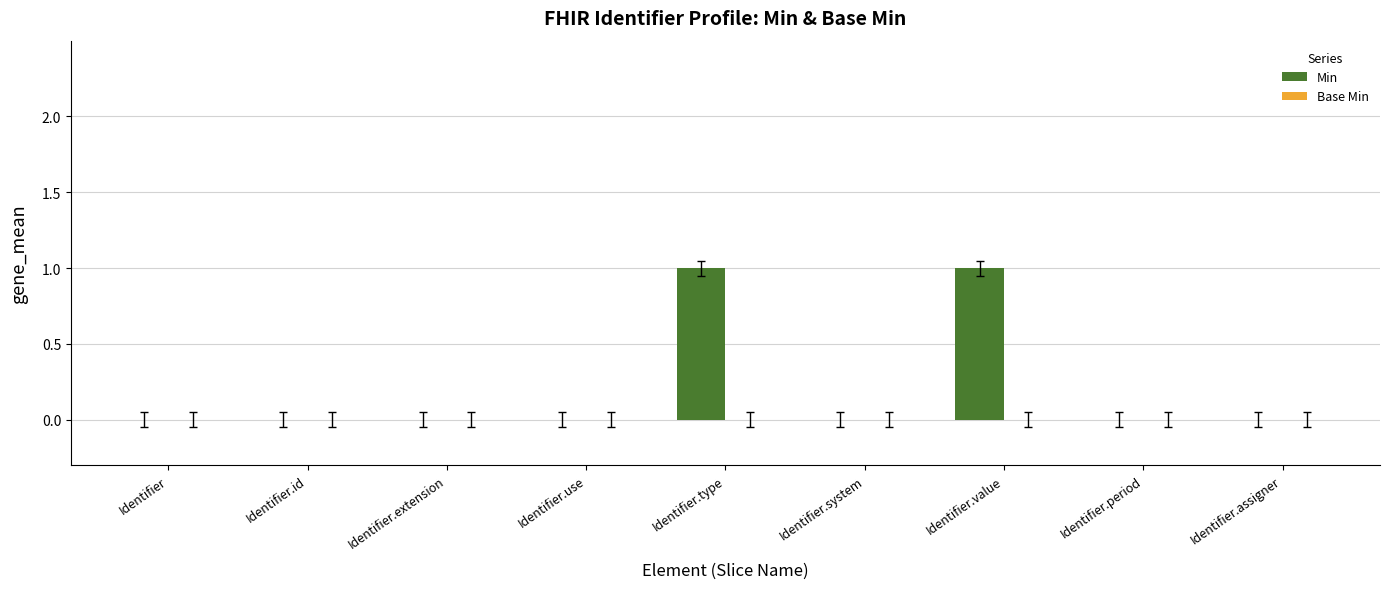

Reading right to left, extract all data points from this chart.

Identifier.assigner=0	Identifier.period=0	Identifier.value=1	Identifier.system=0	Identifier.type=1	Identifier.use=0	Identifier.extension=0	Identifier.id=0	Identifier=0